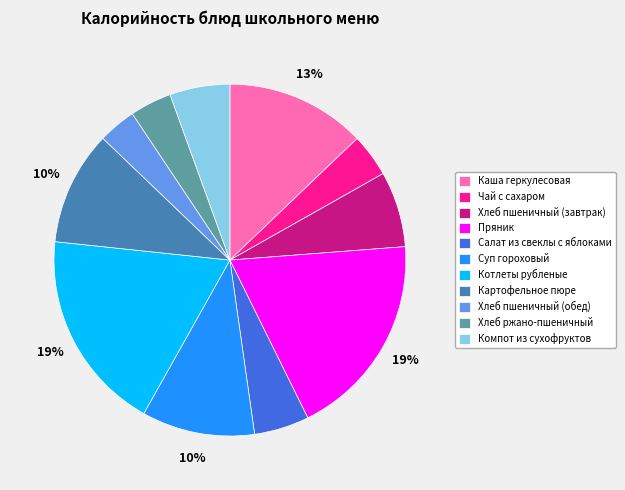

Combined, do Салат из свеклы с яблоками and Хлеб пшеничный (обед) account for over 50%?

No